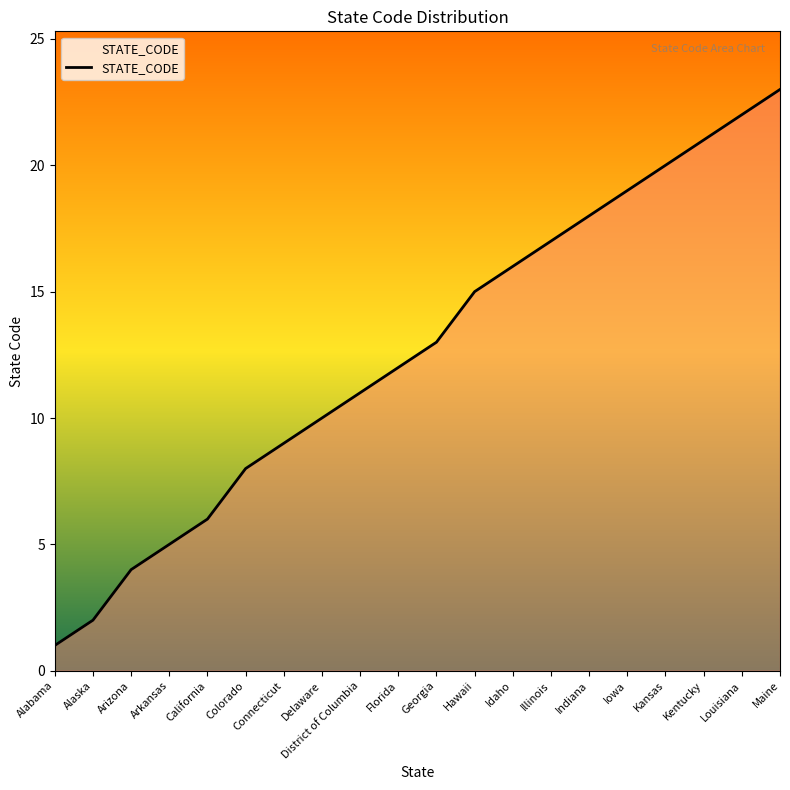

What is the change in value from Hawaii to Maine?

+8